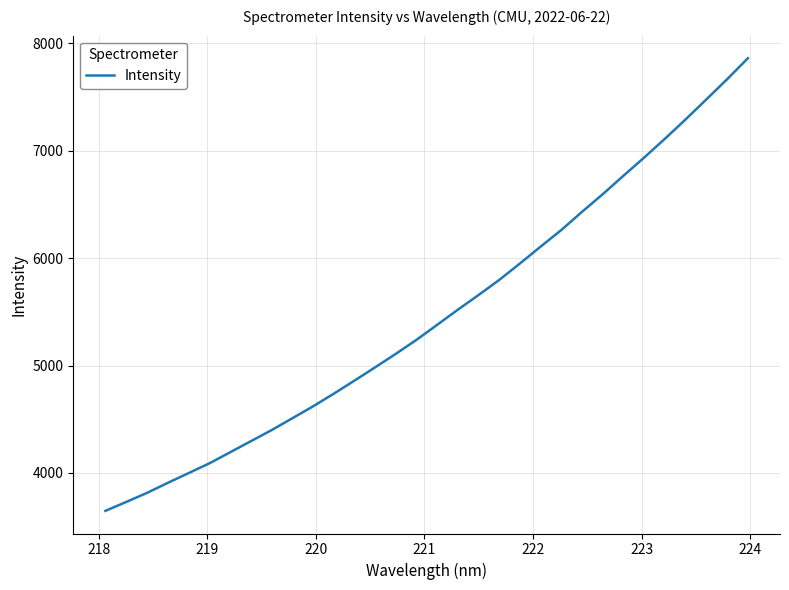

Does the chart display data point markers on the line(s)?

No